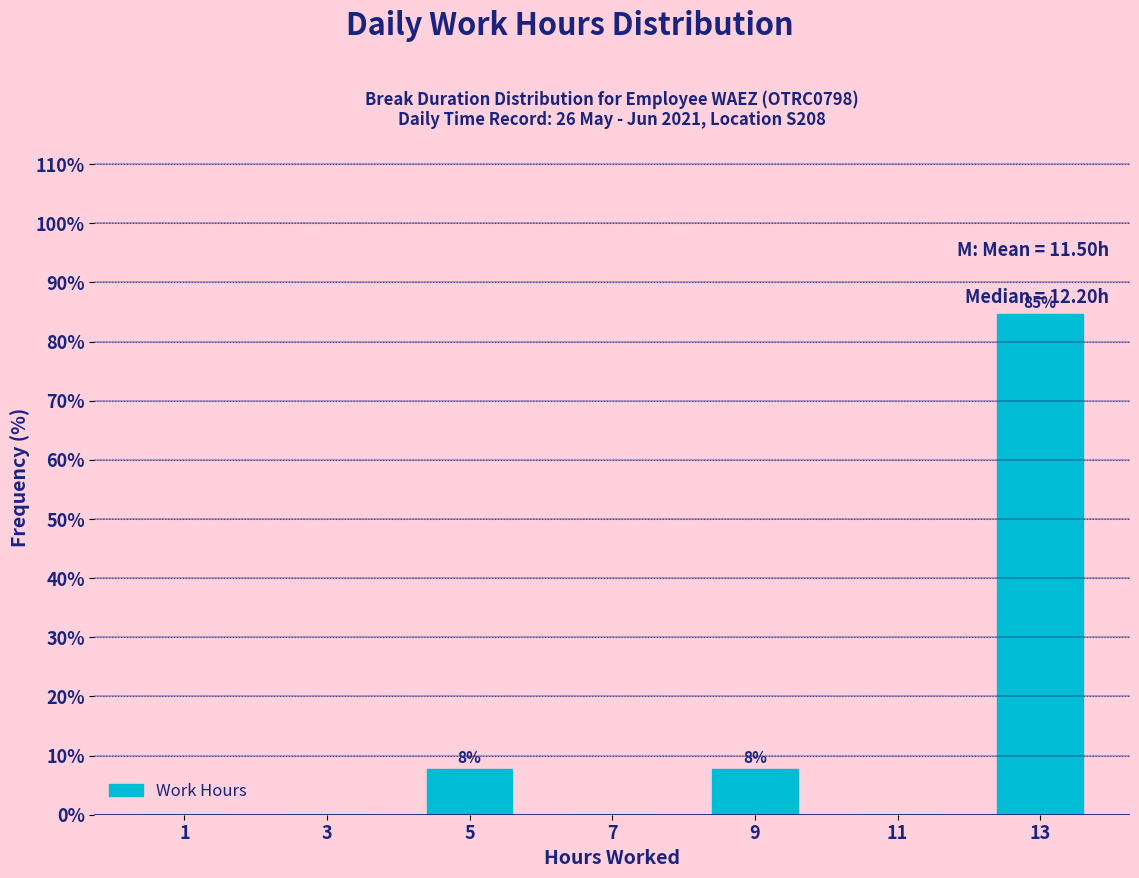

Over which range of the x-axis is the bar tallest?

12 to 14